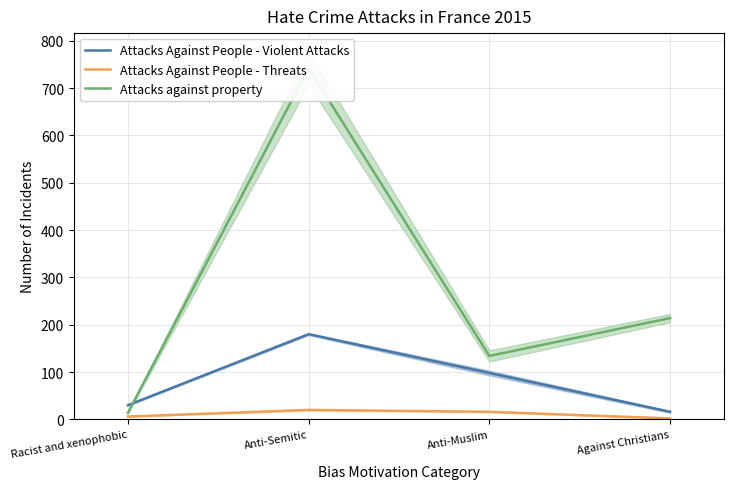

Count the number of categories in the chart.

4